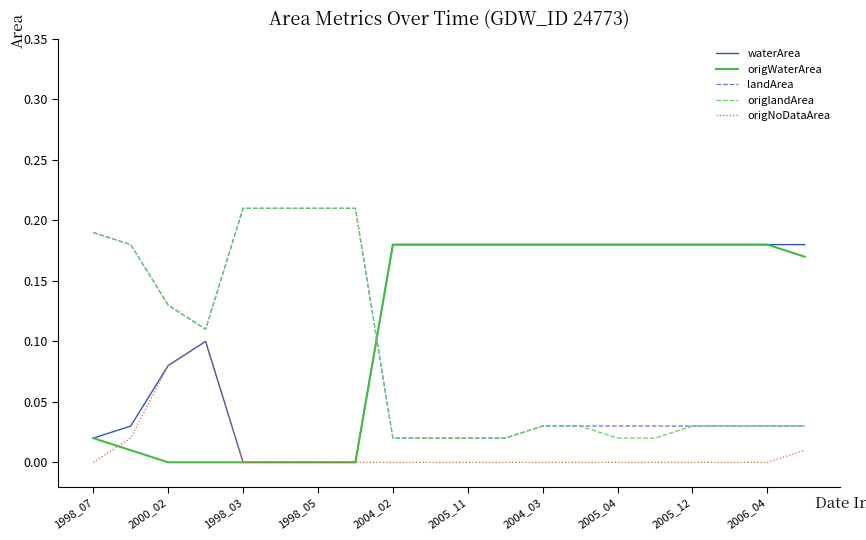

How many intersections are there between landArea and waterArea?

1